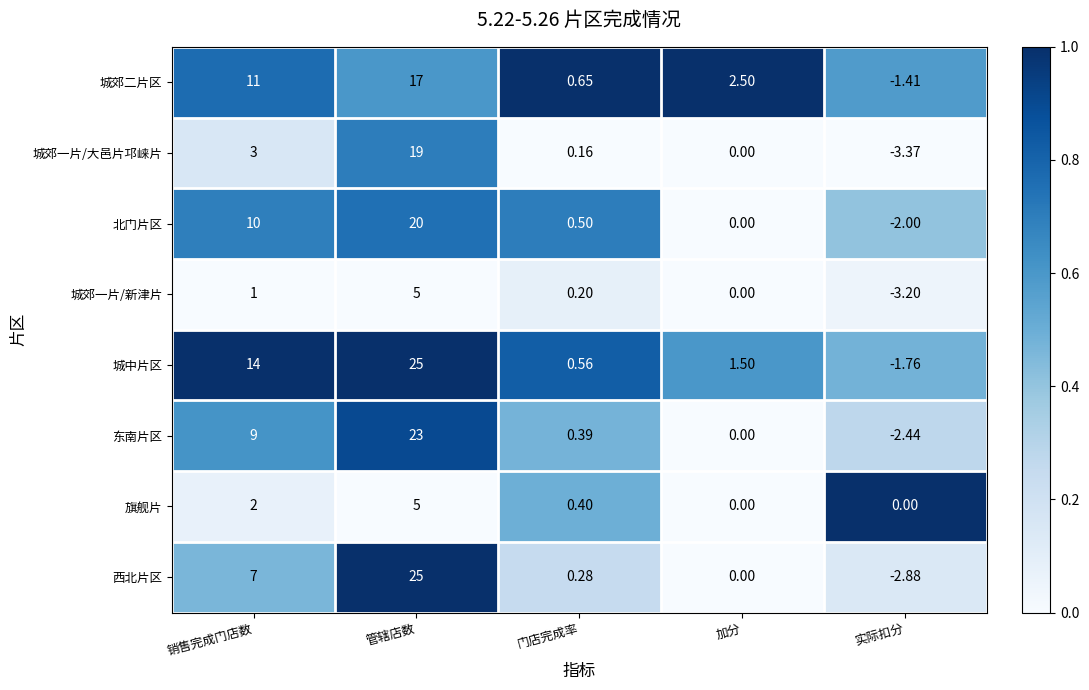

What is the spread (max minus min) of values at 加分?

2.5